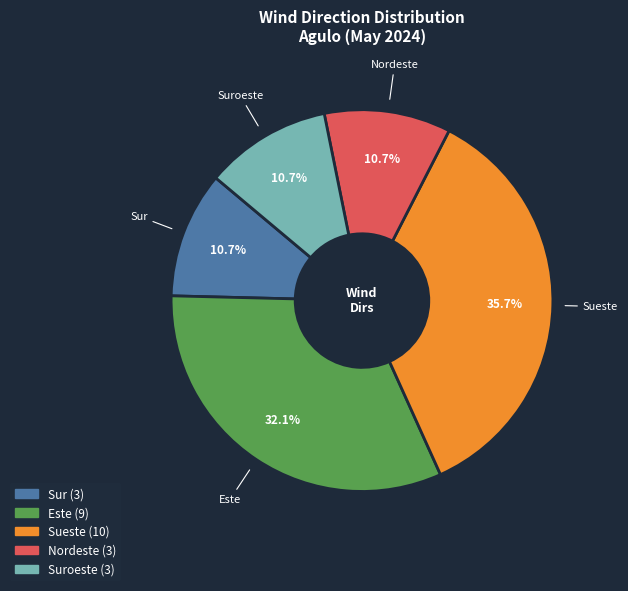

Approximately how many times larger is the value at Este compared to Suroeste?

3.0